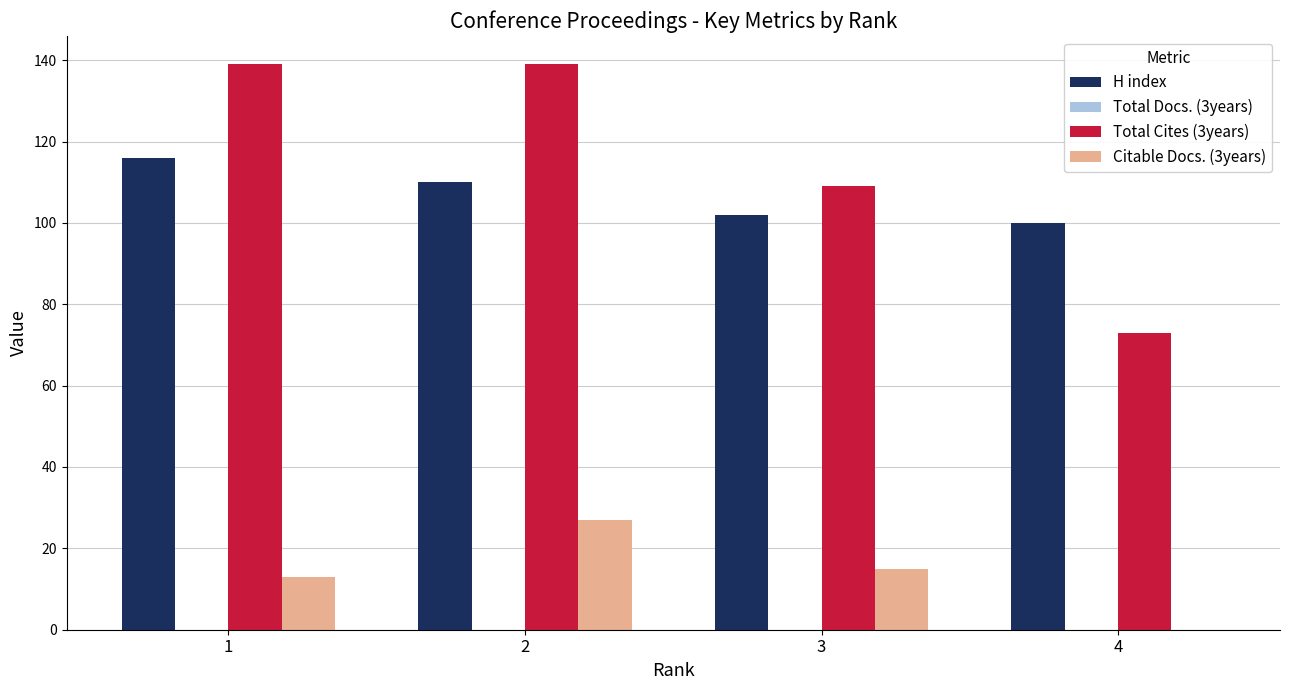

Reading left to right, extract all data points from this chart.

H index: 1=116	2=110	3=102	4=100
Total Cites (3years): 1=139	2=139	3=109	4=73
Citable Docs. (3years): 1=13	2=27	3=15	4=0